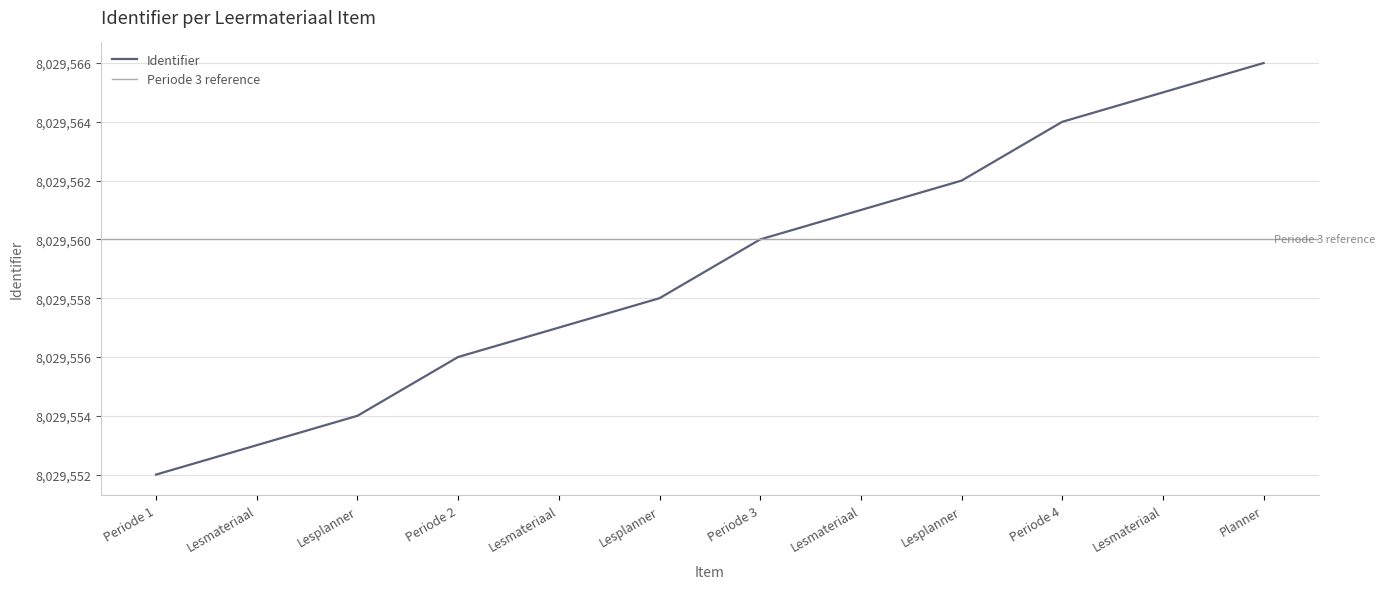

What is the difference between the maximum and minimum values?

14